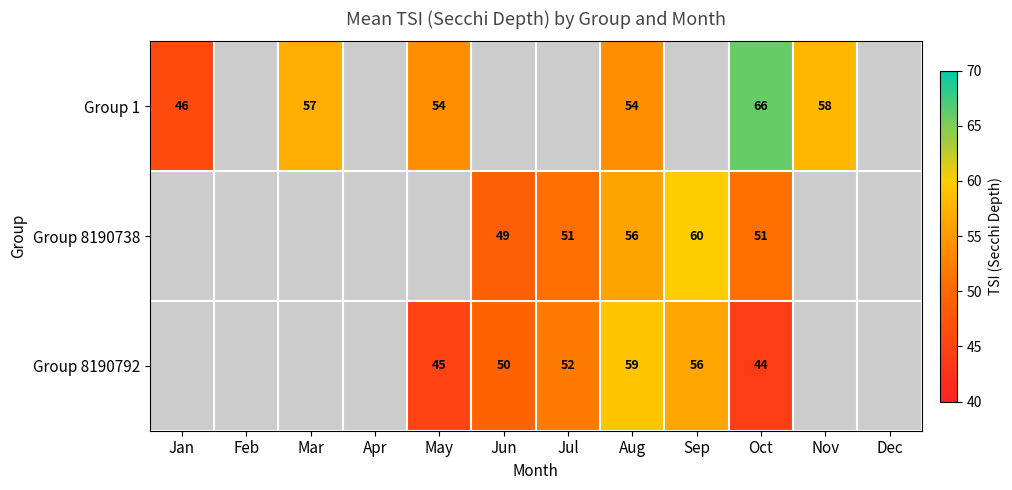

Is the value of Group 8190792 at Sep greater than the value of Group 1 at May?

Yes